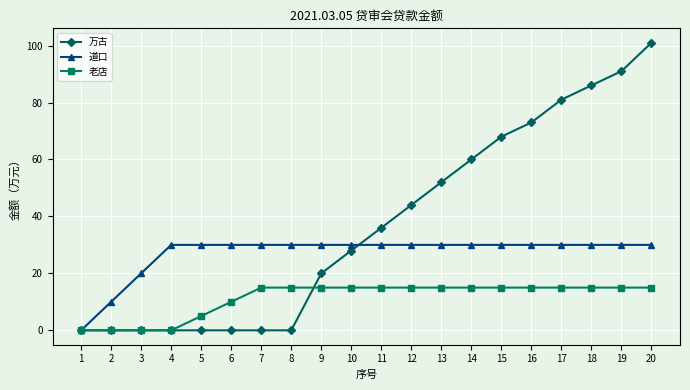

Which series has the largest range (max minus min)?

万古